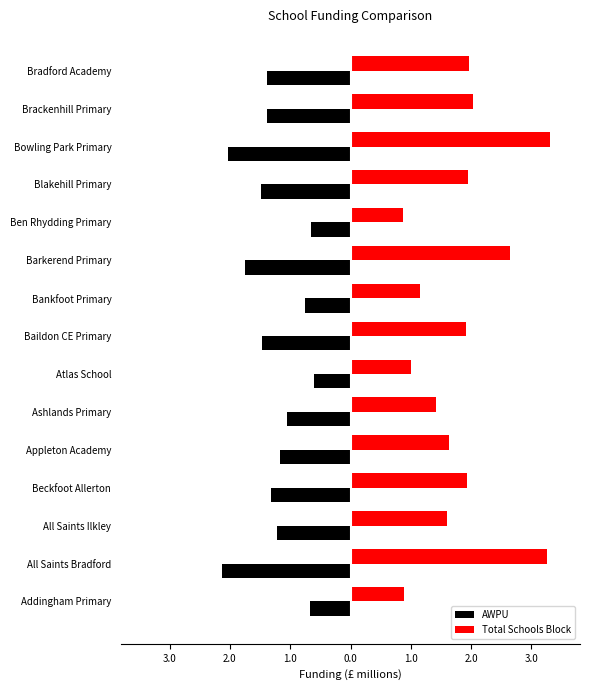

What are all the series names shown in the legend?

AWPU, Total Schools Block